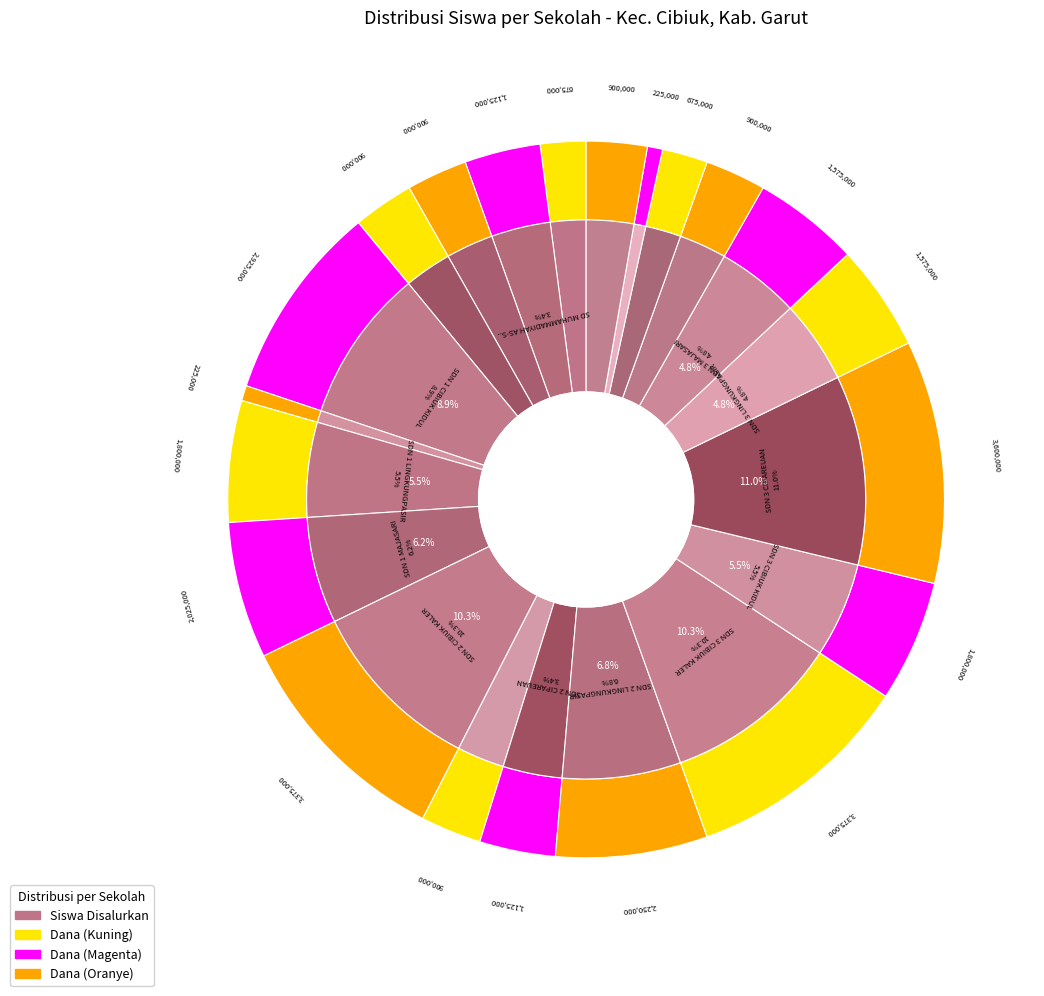

Which category has the biggest portion of the pie?

SDN 3 CIPAREUAN